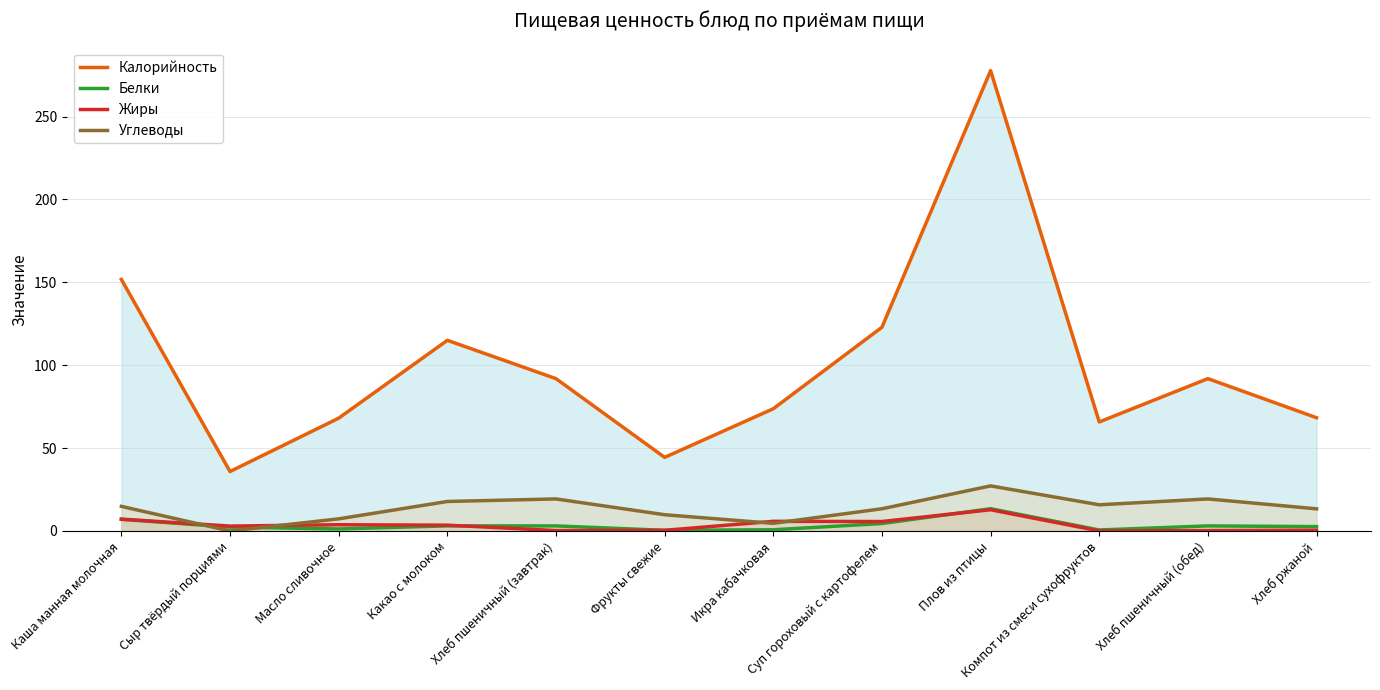

What is the label of the 11th point from the right?

Сыр твёрдый порциями